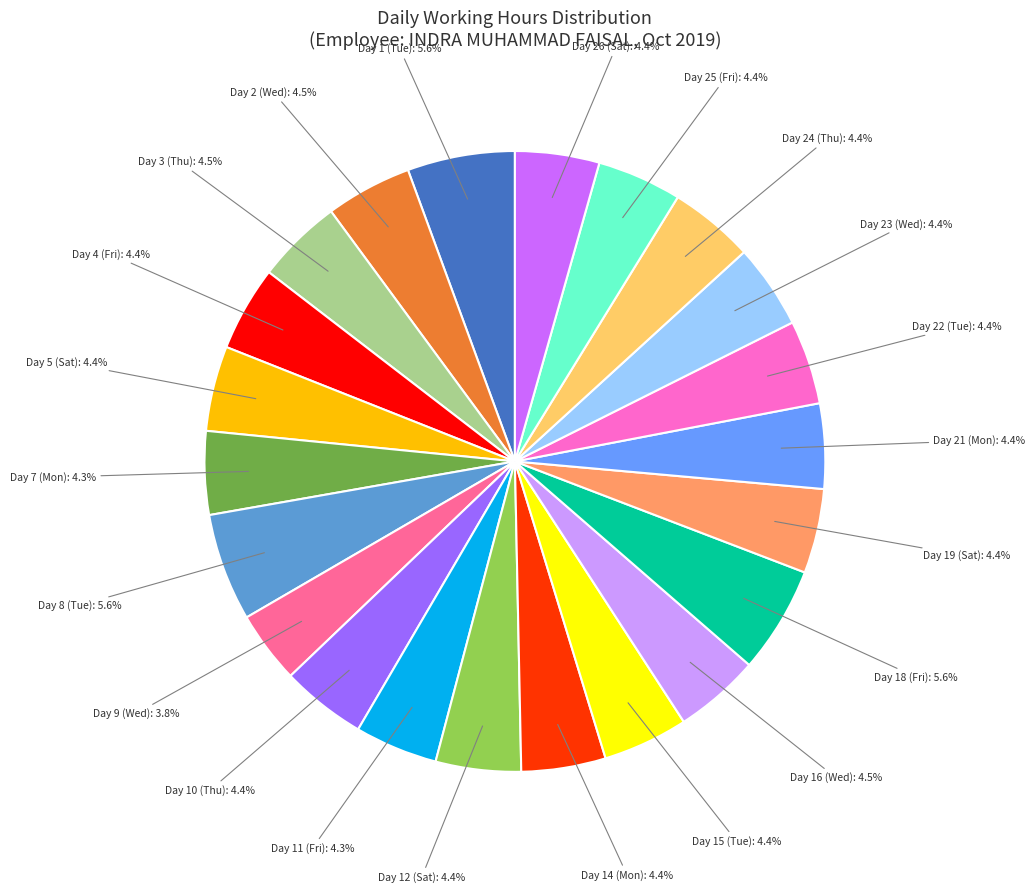

Is there any slice that represents more than half of the pie?

No